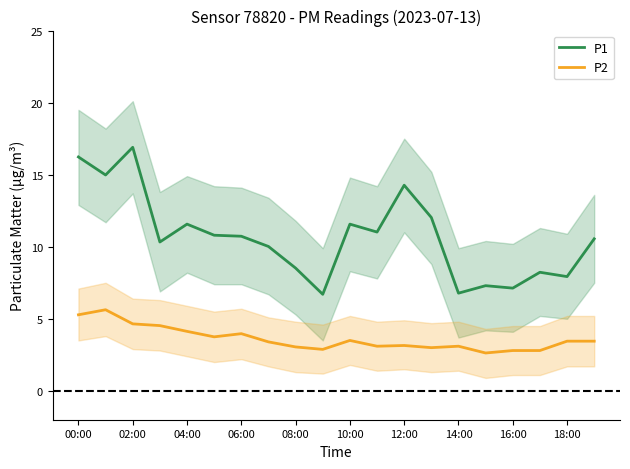

Does the chart have visible grid lines?

No